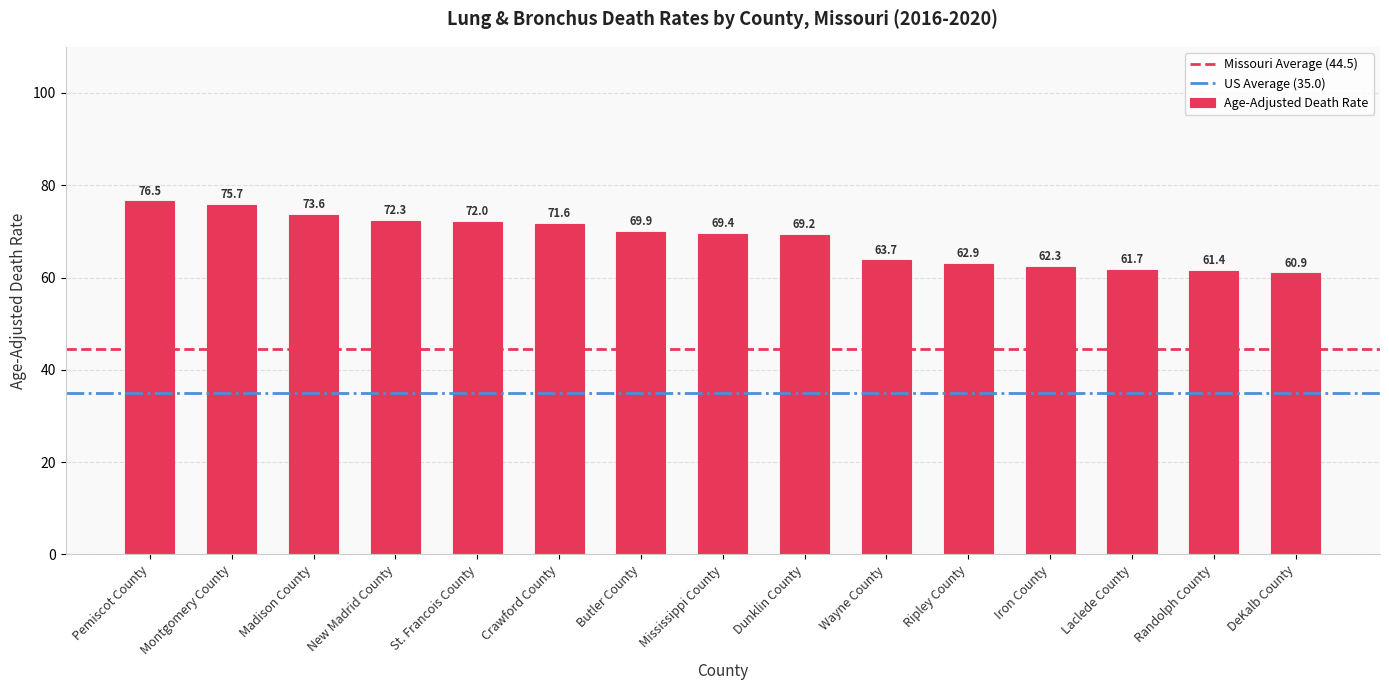

What is the minimum value shown in the chart?

60.9